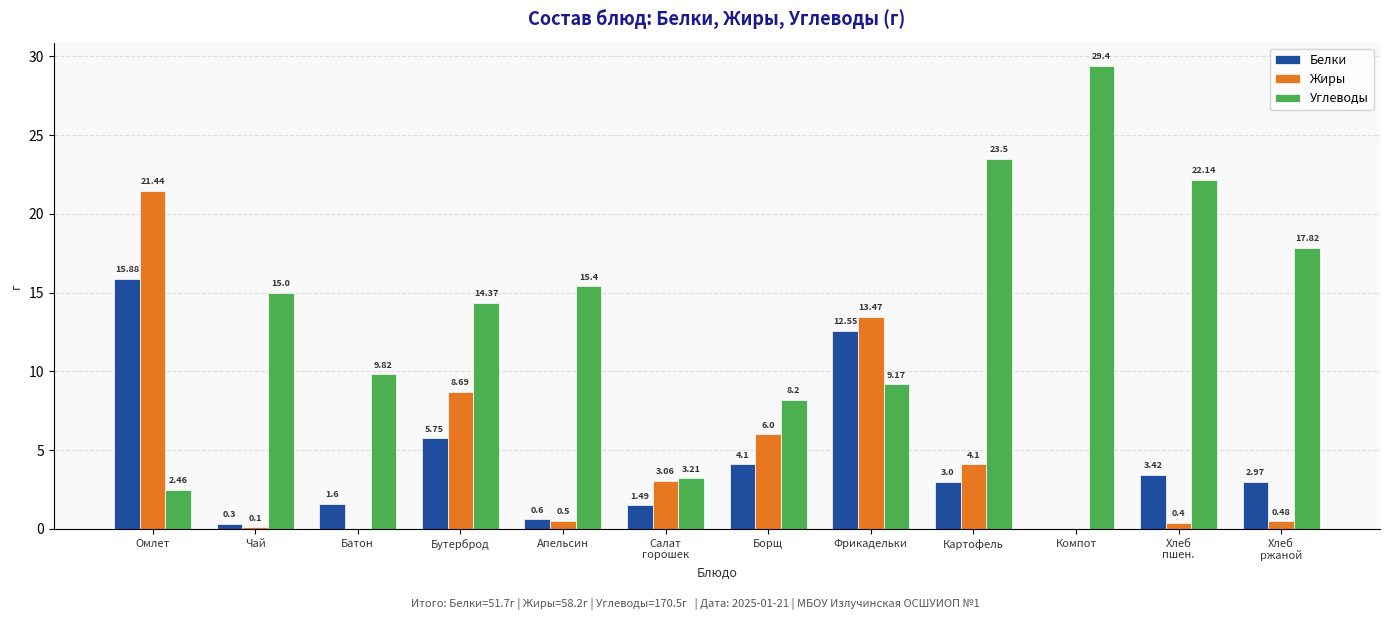

What is the spread (max minus min) of values at Бутерброд?

8.6